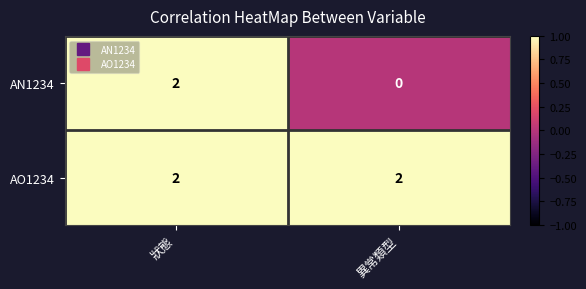

How many data points does each series have?

2